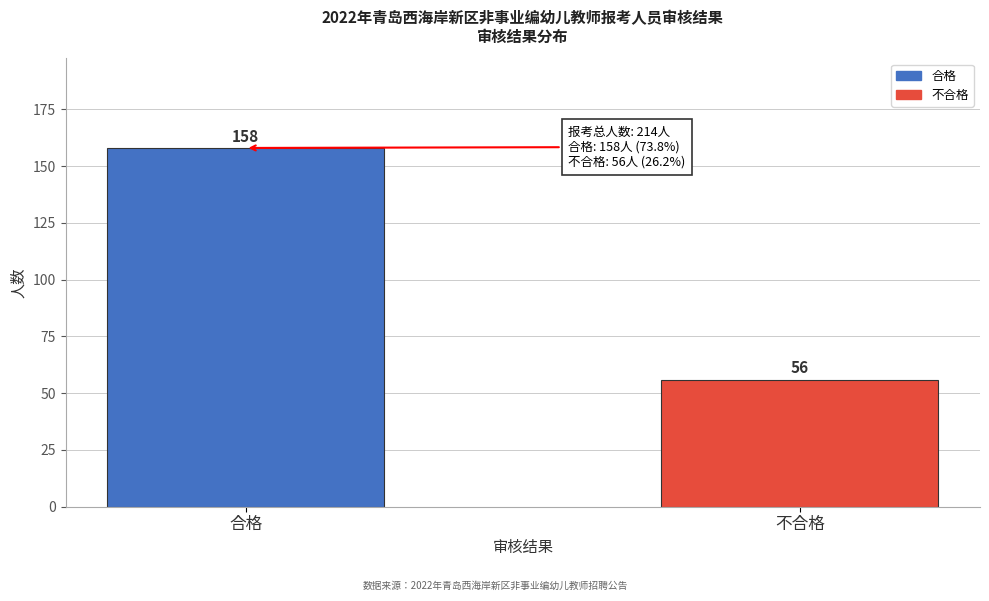

Reading left to right, list all the values displayed in this chart.

158	56